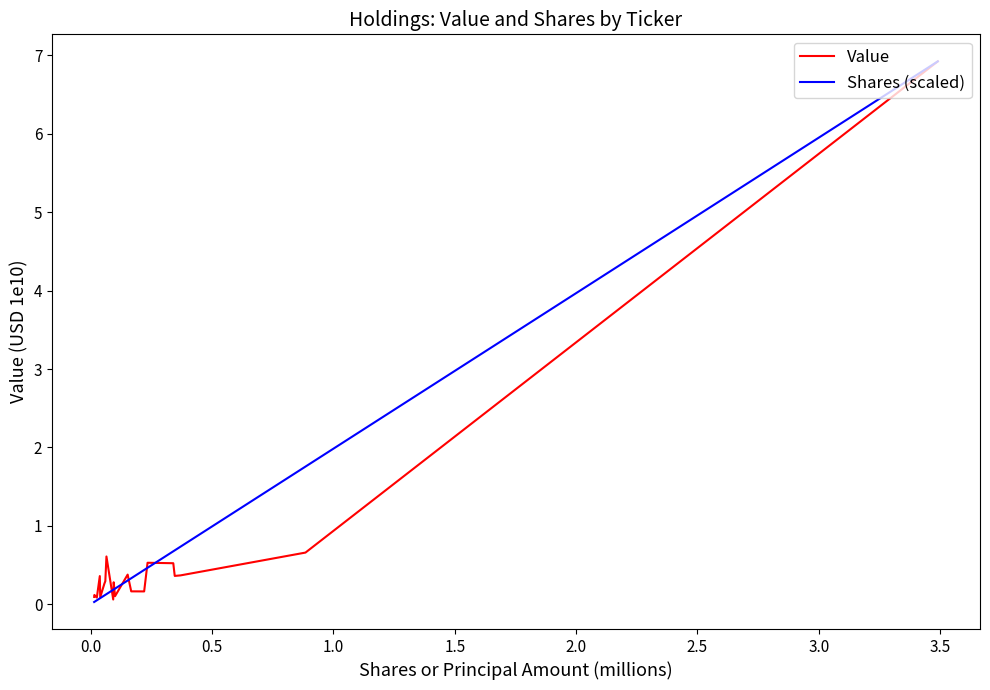

What is the maximum value shown in the chart?

6.9